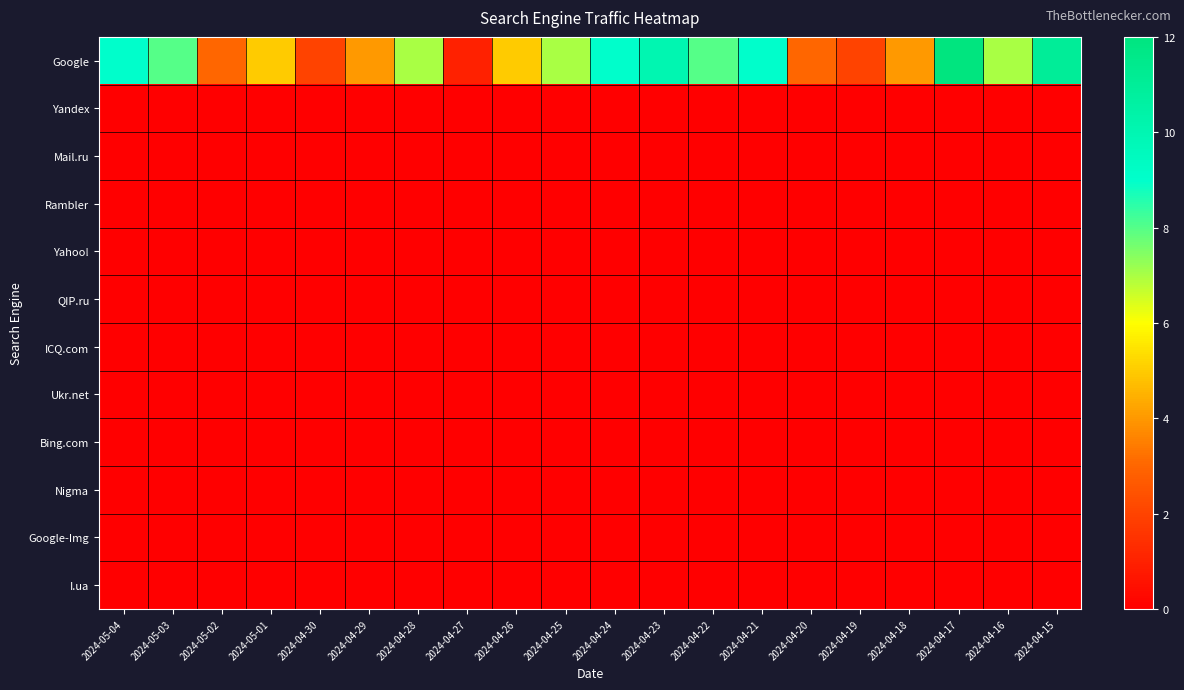

Which series changed the most between 2024-05-04 and 2024-04-23?

Google